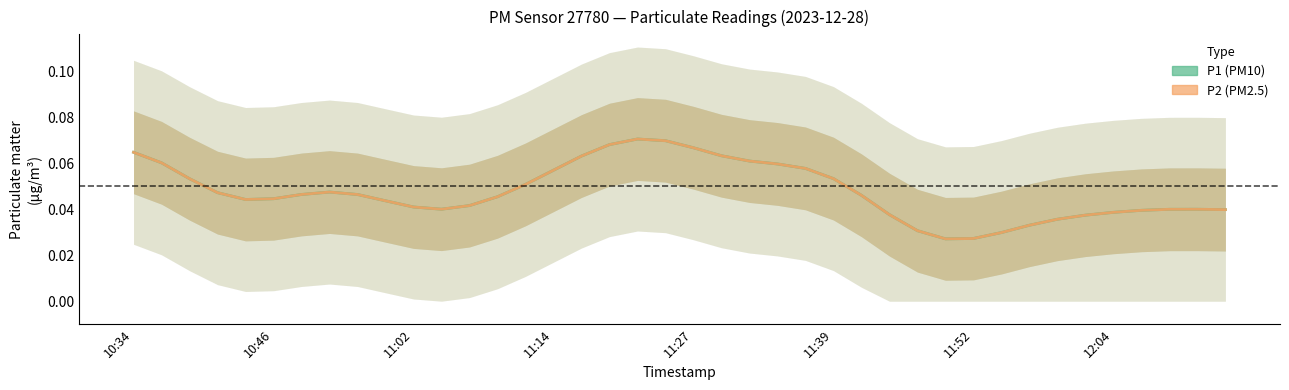

Is it true that P2 equals 0.1 at 27?

False